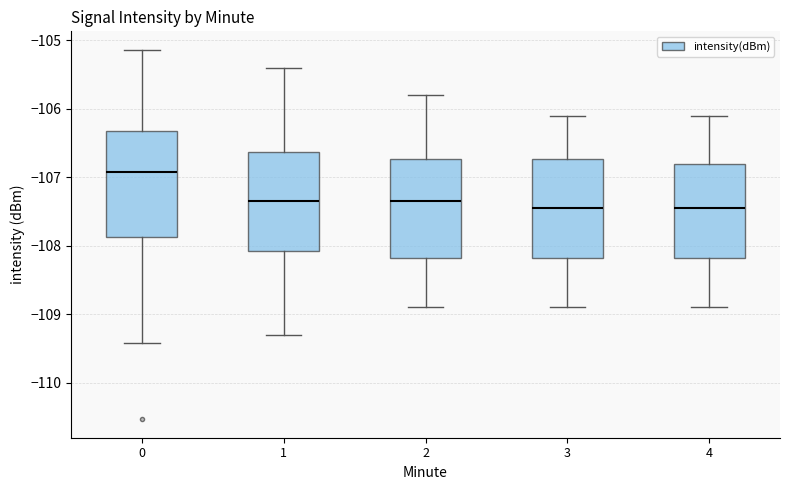

Where does the median line of the box at x = 3 sit on the y-axis? The values are not printed on the chart, so give them approximately, as read against the axis.

-107.4